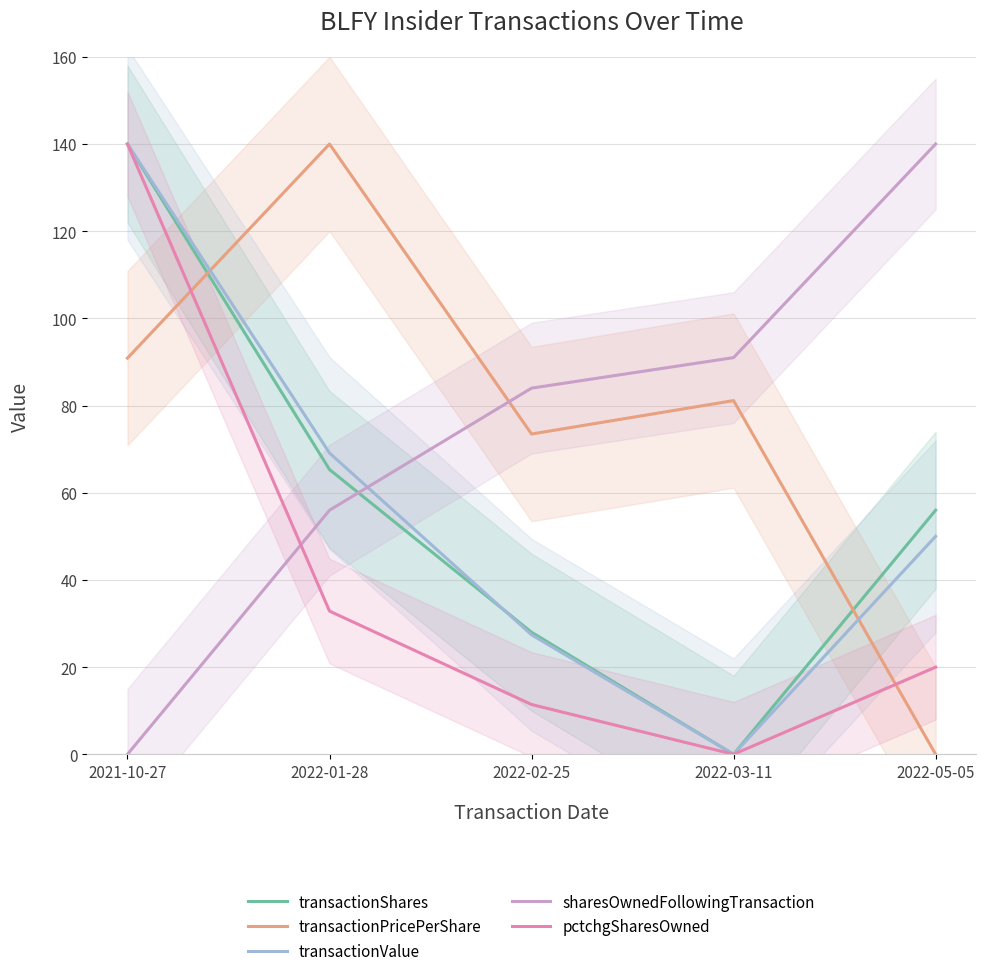

Rank the series at 2022-03-11 from highest to lowest value.

sharesOwnedFollowingTransaction, transactionPricePerShare, transactionShares, transactionValue, pctchgSharesOwned